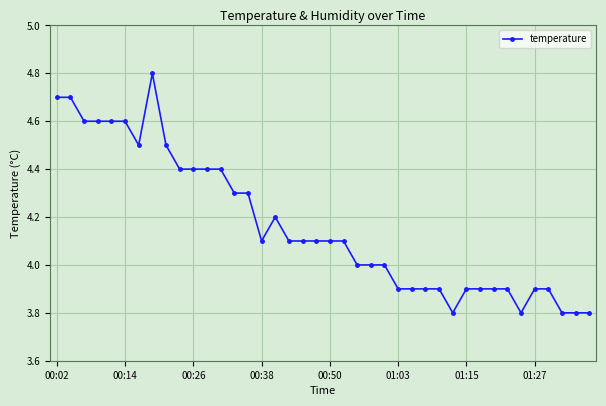

How many series are shown in this chart?

1